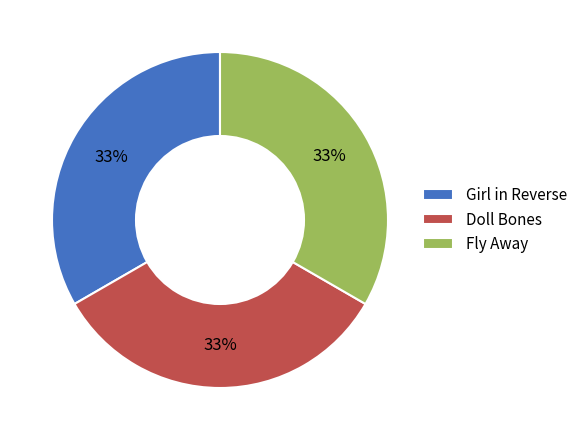

Does Doll Bones represent more than half of the total?

No